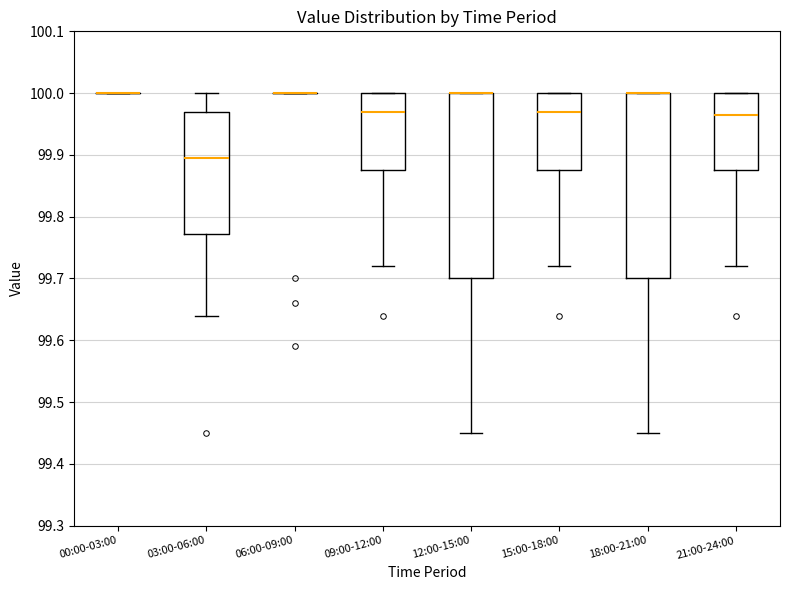

Reading left to right, transcribe this box plot: for each box, give where its median line is, the range the box spans, and where its two whiskers end, as read against the y-axis. The values are not printed on the chart, so give them approximately, as read against the axis.

00:00-03:00: box collapsed to a line at 100.00, whiskers 100.00 to 100.00
03:00-06:00: median 99.90, box 99.77 to 99.97, whiskers 99.64 to 100.00
06:00-09:00: box collapsed to a line at 100.00, whiskers 100.00 to 100.00
09:00-12:00: median 99.97, box 99.88 to 100.00, whiskers 99.72 to 100.00
12:00-15:00: median 100.00 (drawn on the box's upper edge), box 99.70 to 100.00, whiskers 99.45 to 100.00
15:00-18:00: median 99.97, box 99.88 to 100.00, whiskers 99.72 to 100.00
18:00-21:00: median 100.00 (drawn on the box's upper edge), box 99.70 to 100.00, whiskers 99.45 to 100.00
21:00-24:00: median 99.97, box 99.88 to 100.00, whiskers 99.72 to 100.00